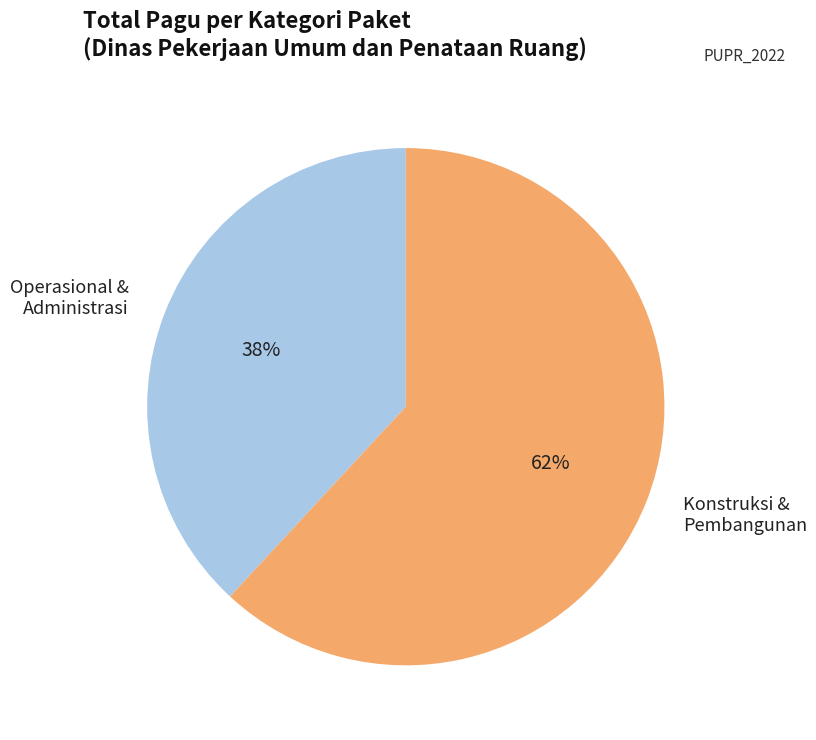

Is there a majority slice in this chart?

Yes